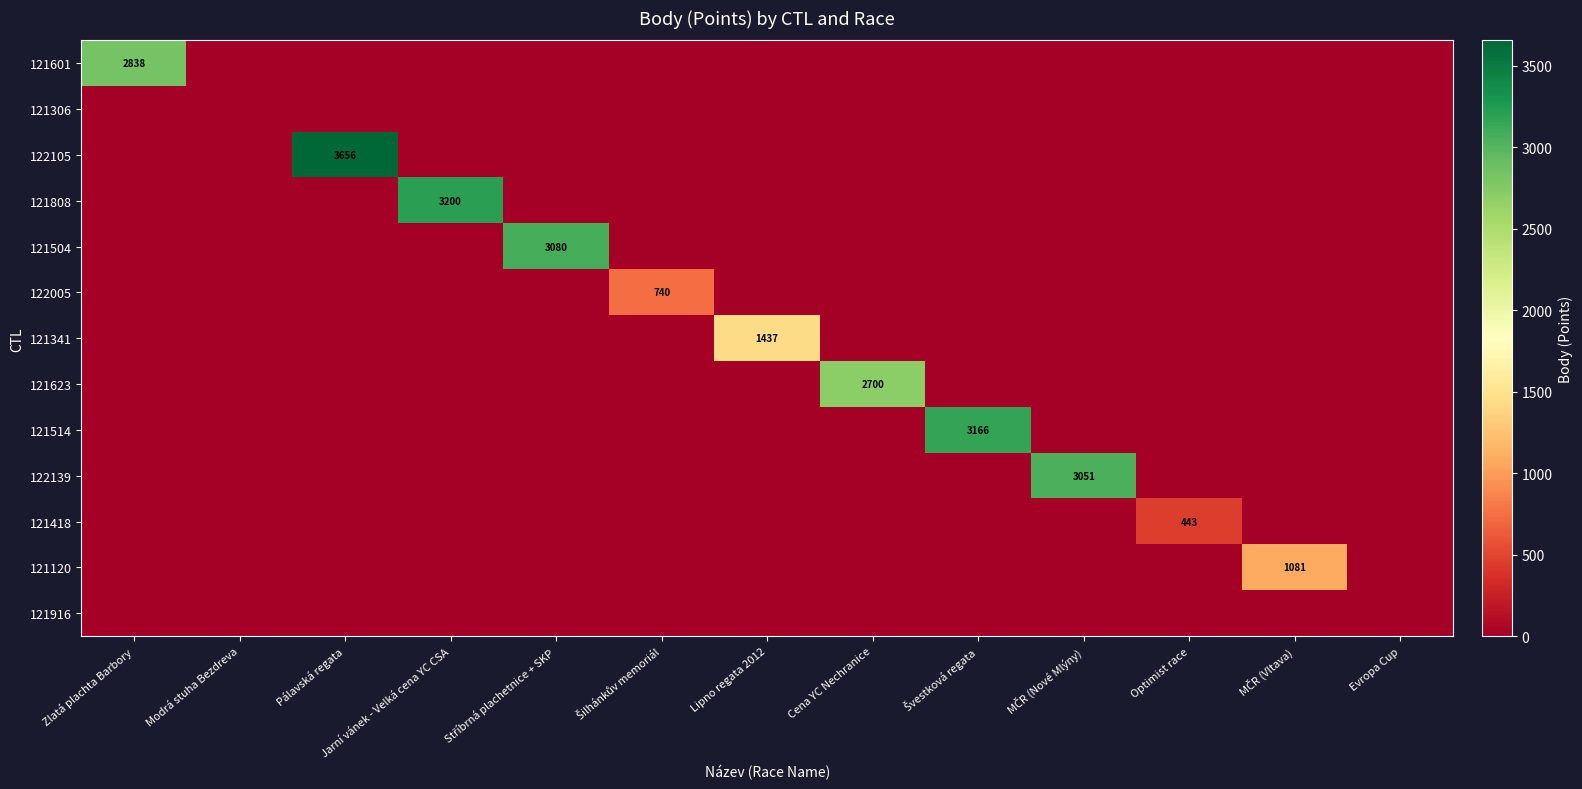

Which series has the widest spread of values?

122105